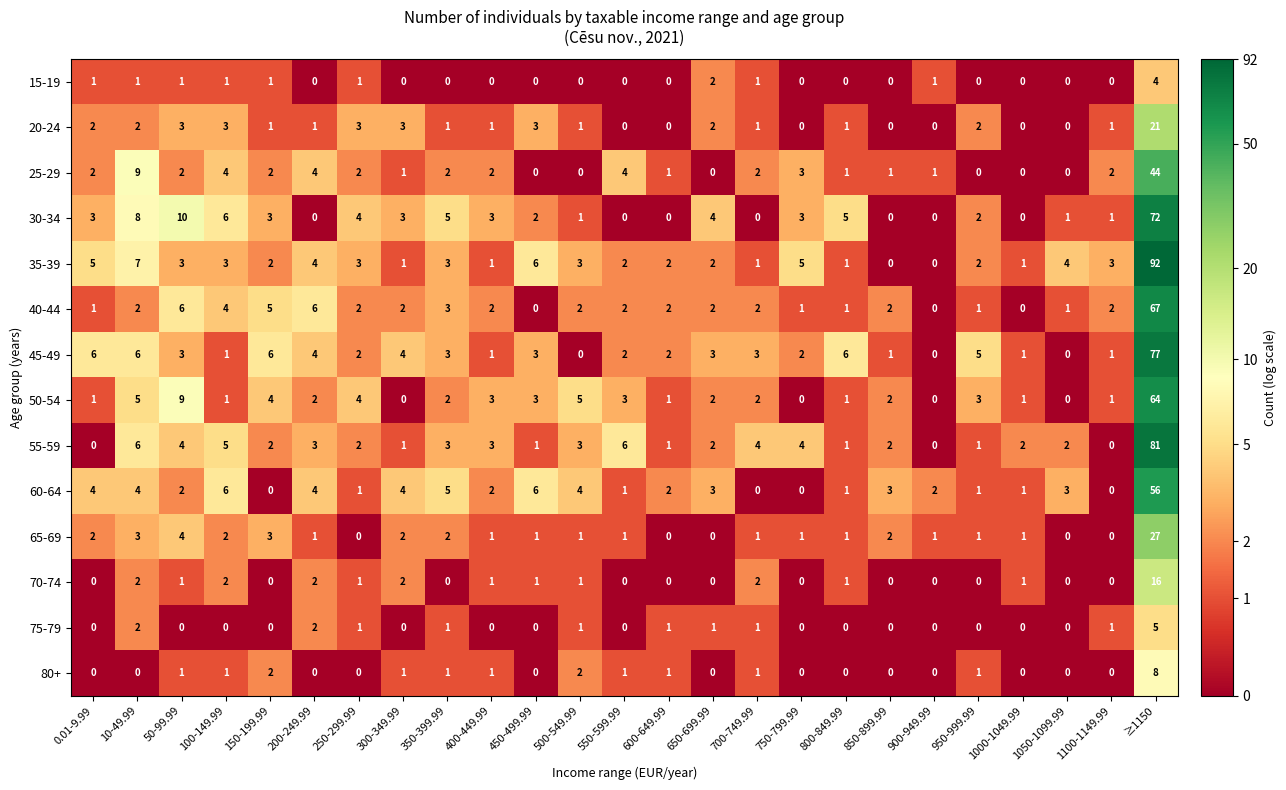

Which label corresponds to the largest value in the chart?

≥1150